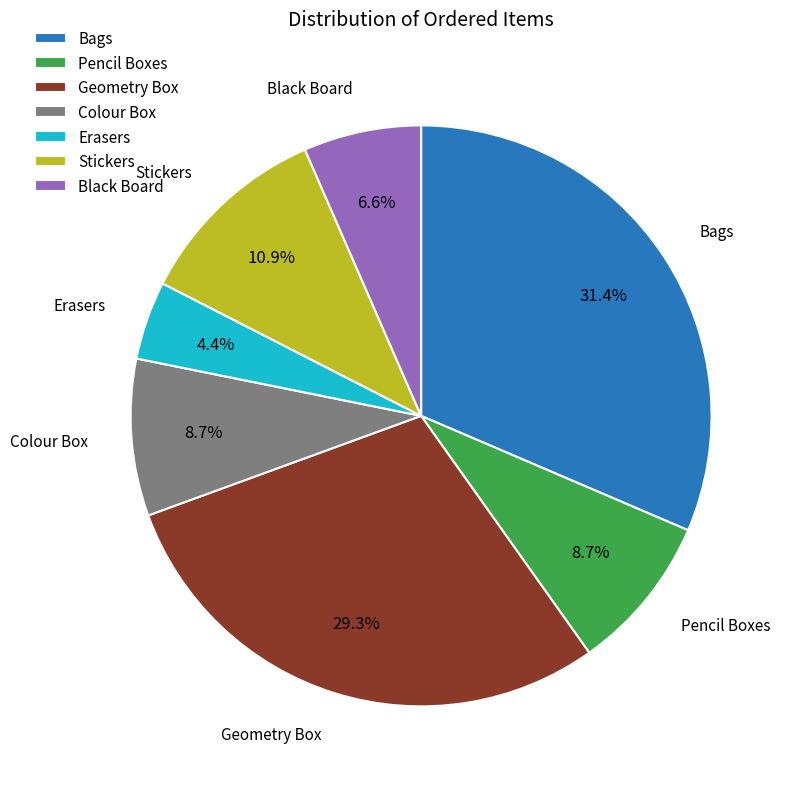

What portion of the pie excludes Colour Box?

91.3%